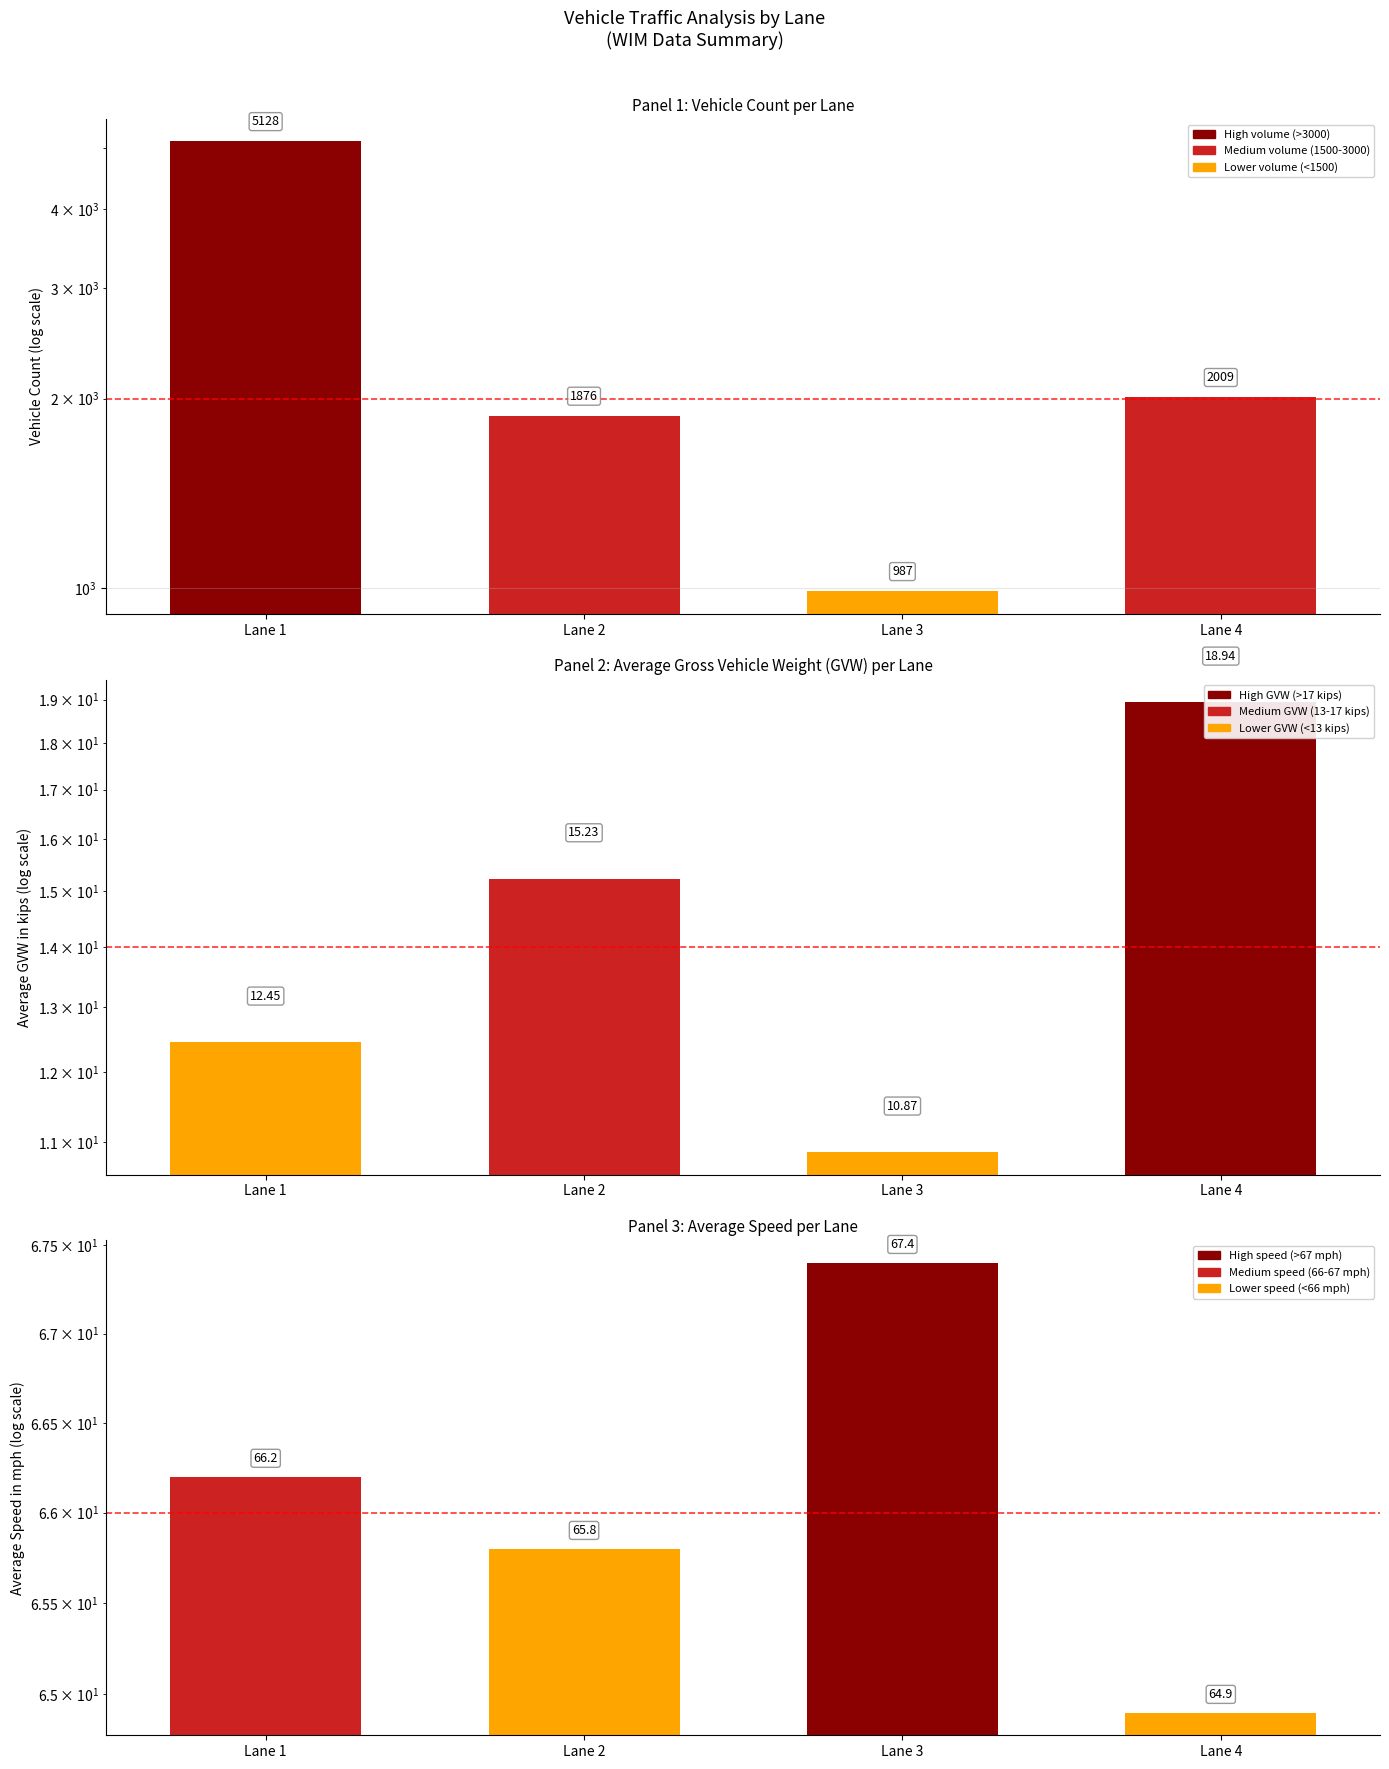

Is the value of Average Speed at Lane 3 greater than the value of Vehicle Count at Lane 1?

No